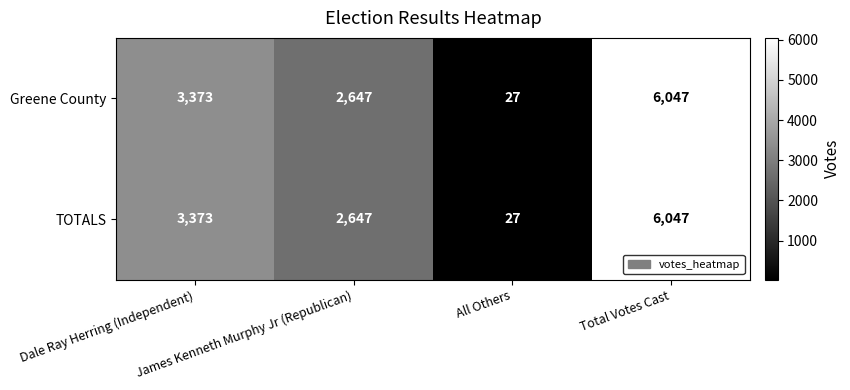

What is the smallest value displayed?

27